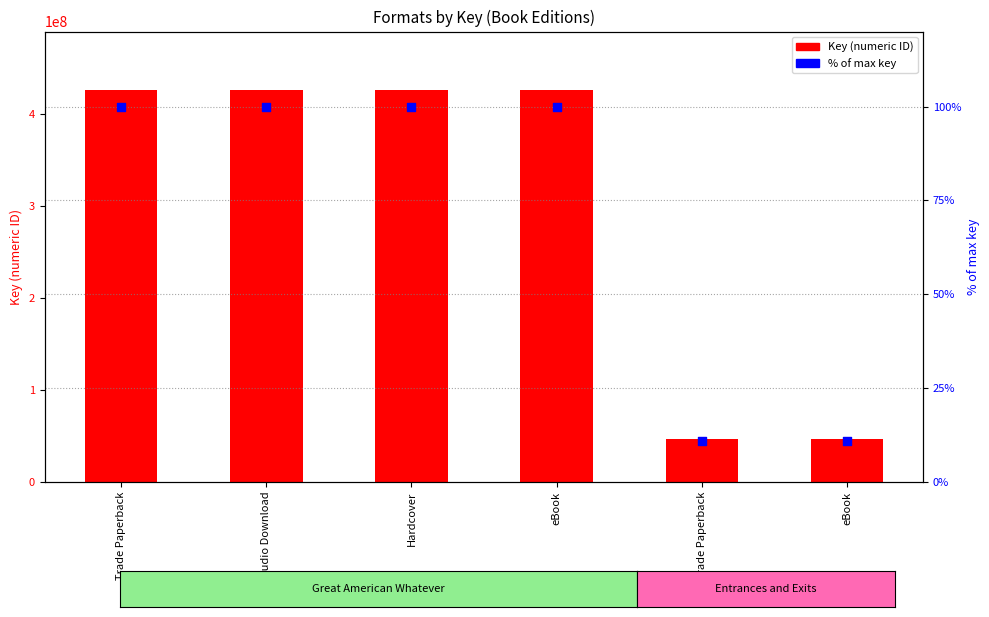

At which category is the sum across all series the highest?

Trade Paperback